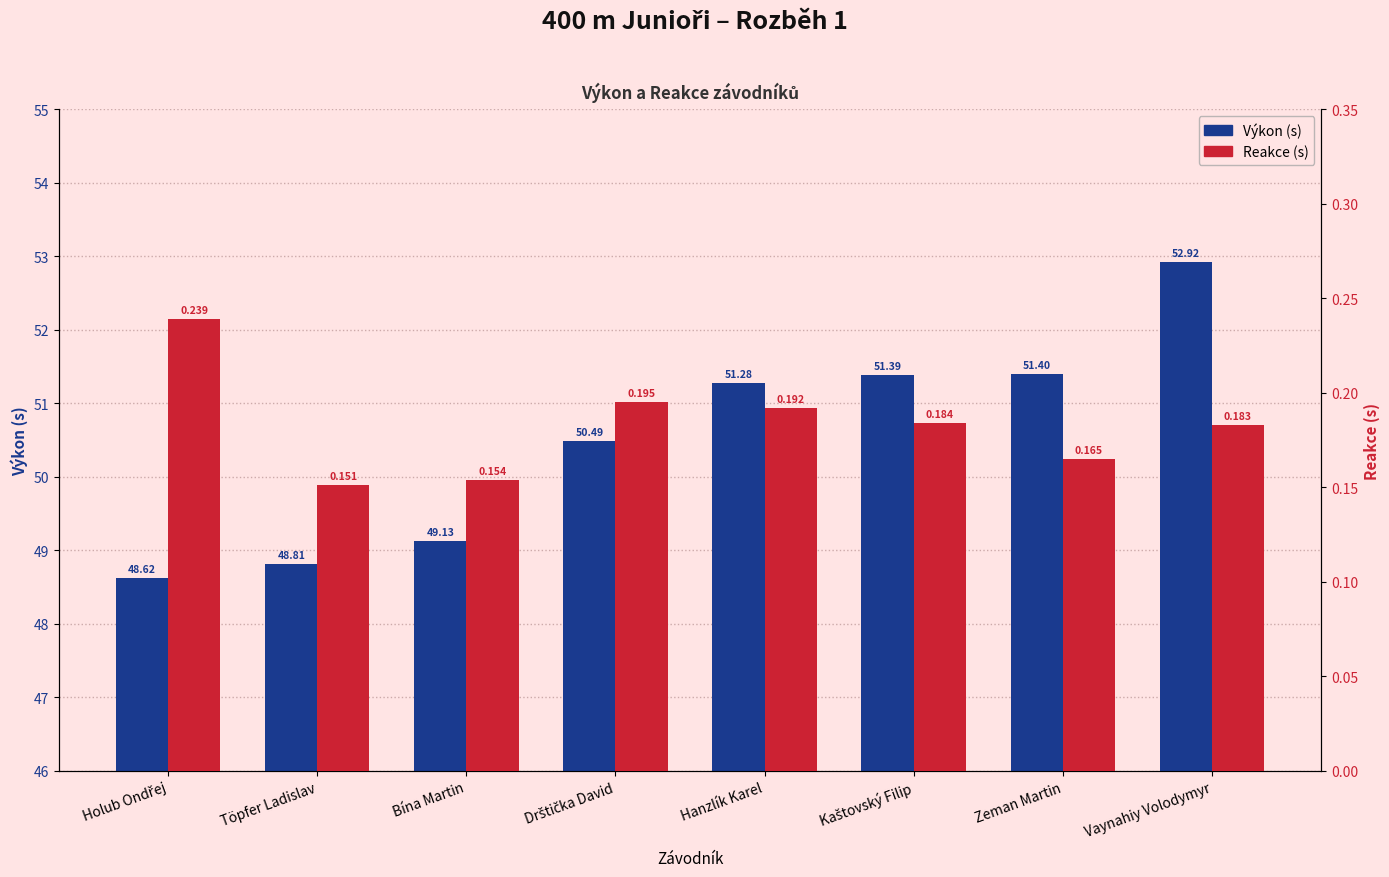

Rank the series by their average value, from highest to lowest.

Výkon (s), Reakce (s)